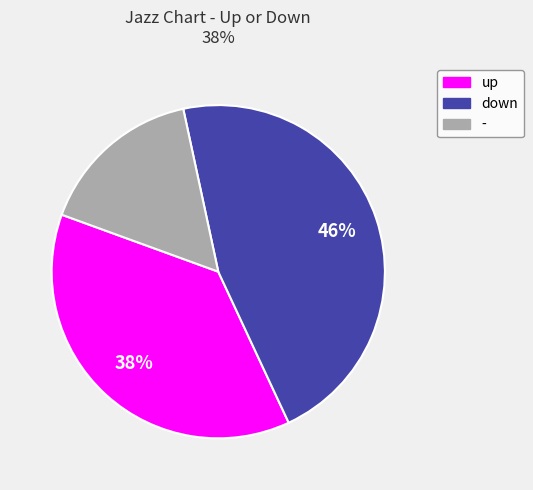

Do - and up together represent more than half of the pie?

Yes